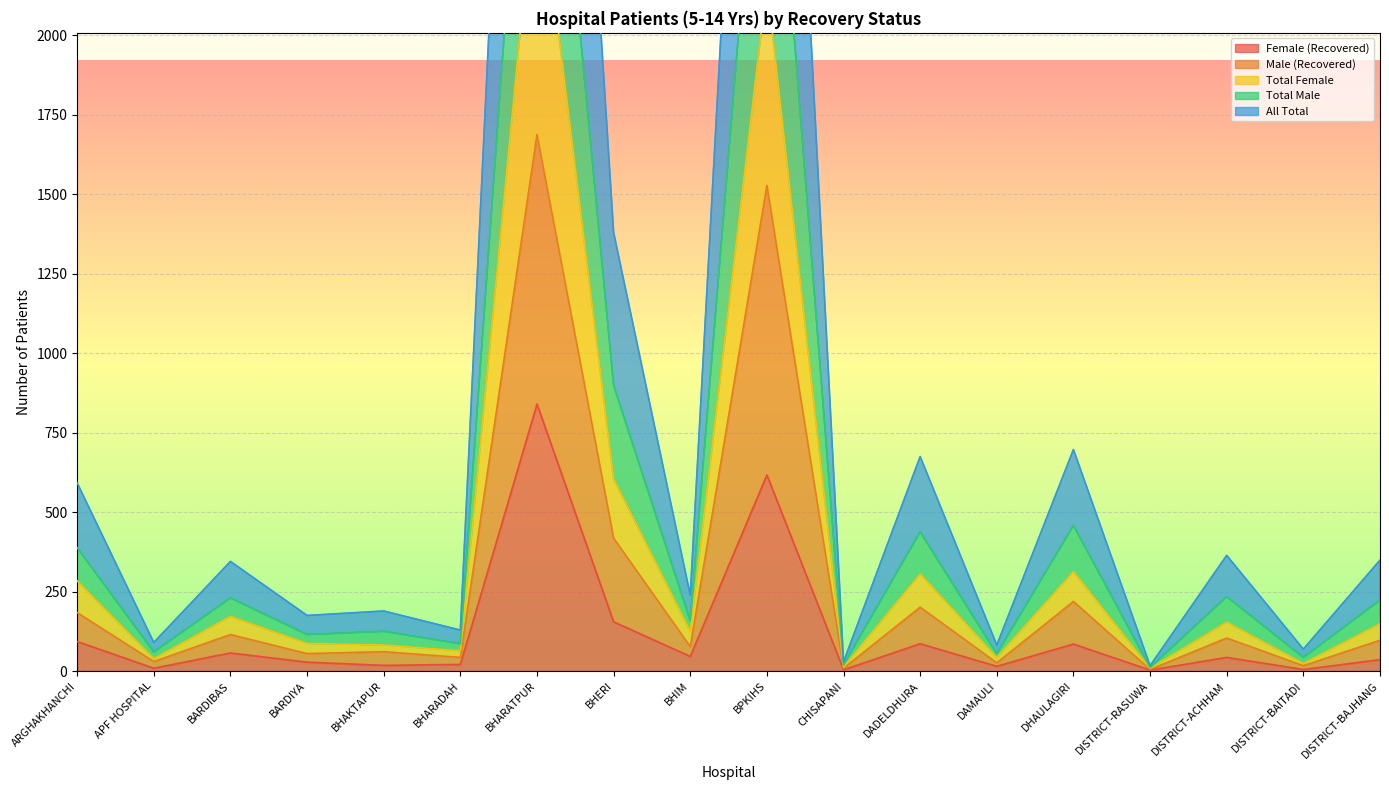

How many distinct data groups are displayed?

5